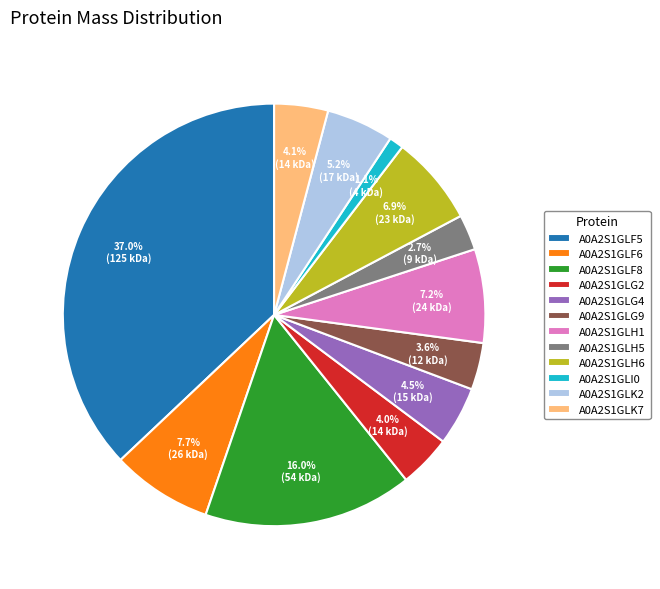

To the nearest percent, what is the difference between the A0A2S1GLK2 and A0A2S1GLH1 slice percentages?

2%